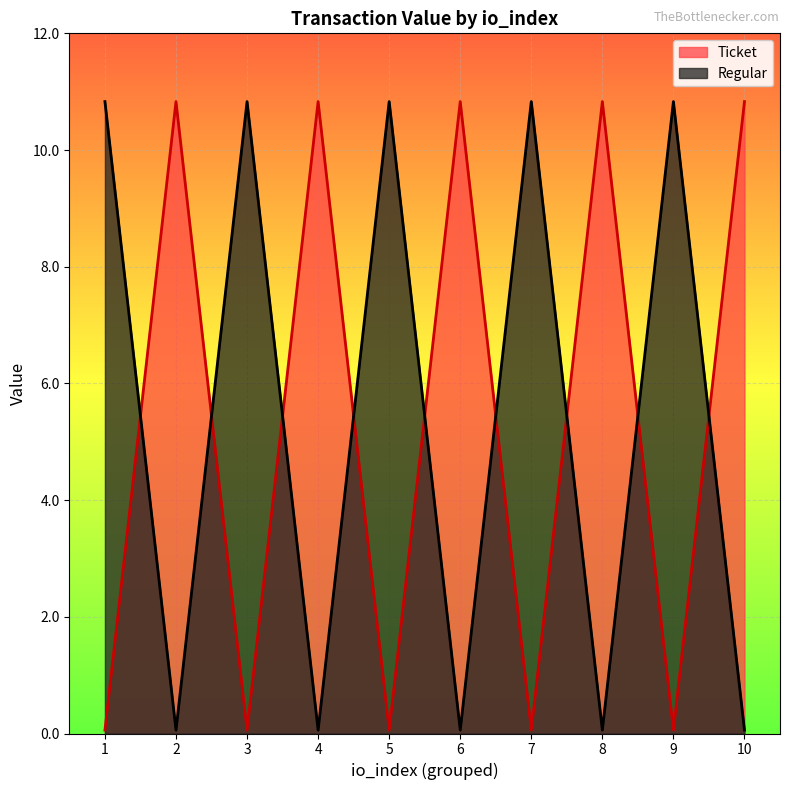

How many times do Ticket and Regular cross each other?

9